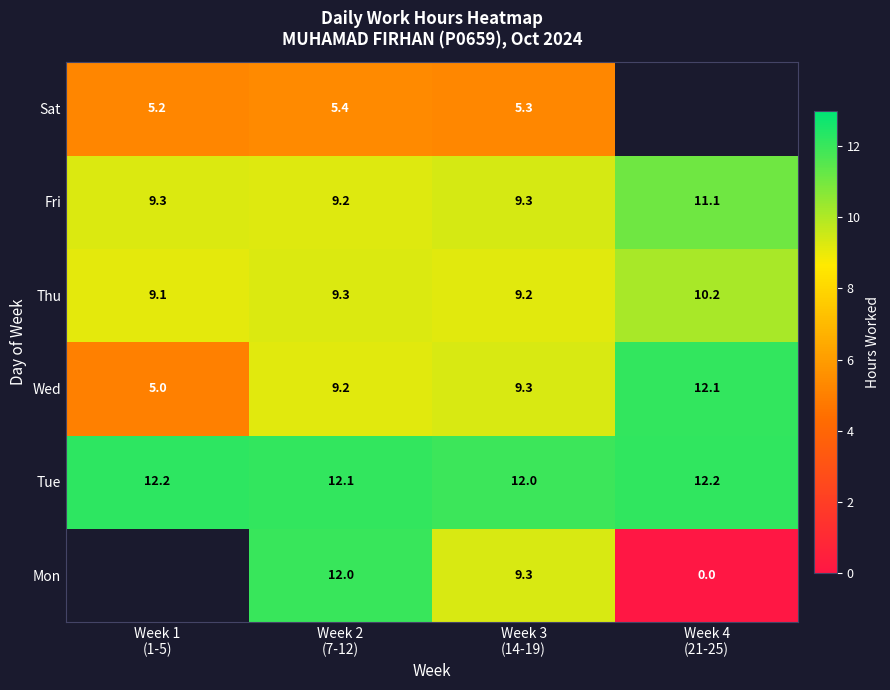

True or false: Fri has a value of 1.9 at Week 2 (7-12).

False